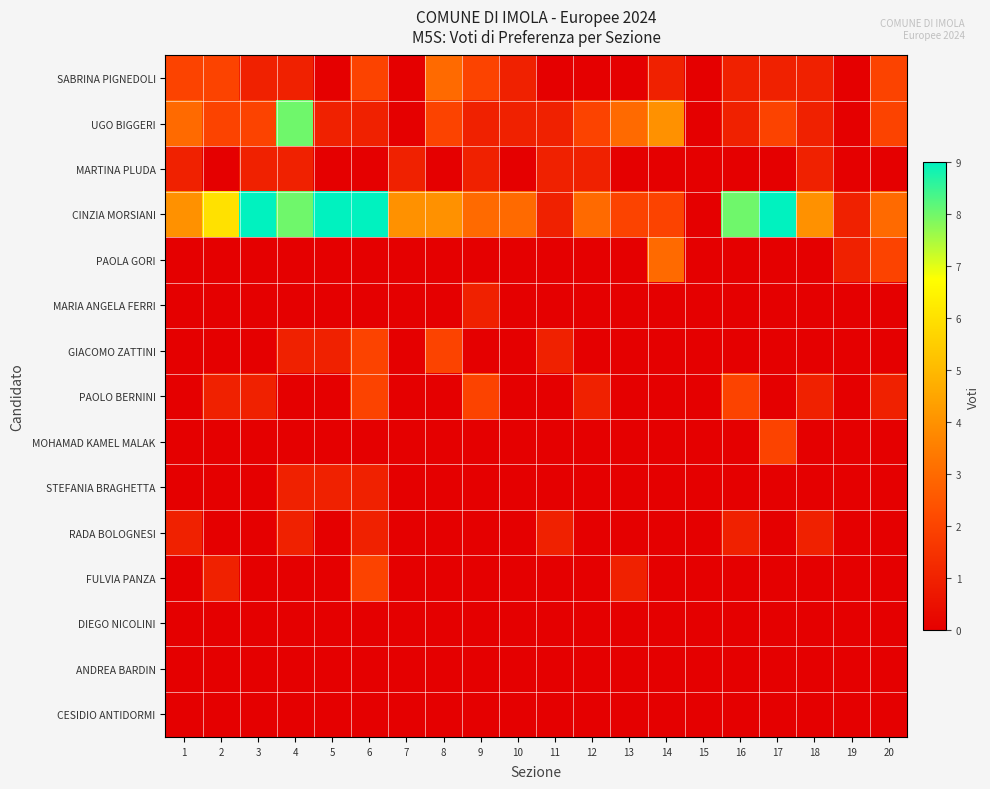

List the series in order of their peak value, lowest first.

DIEGO NICOLINI, ANDREA BARDIN, CESIDIO ANTIDORMI, MARTINA PLUDA, MARIA ANGELA FERRI, STEFANIA BRAGHETTA, RADA BOLOGNESI, GIACOMO ZATTINI, PAOLO BERNINI, MOHAMAD KAMEL MALAK, FULVIA PANZA, SABRINA PIGNEDOLI, PAOLA GORI, UGO BIGGERI, CINZIA MORSIANI